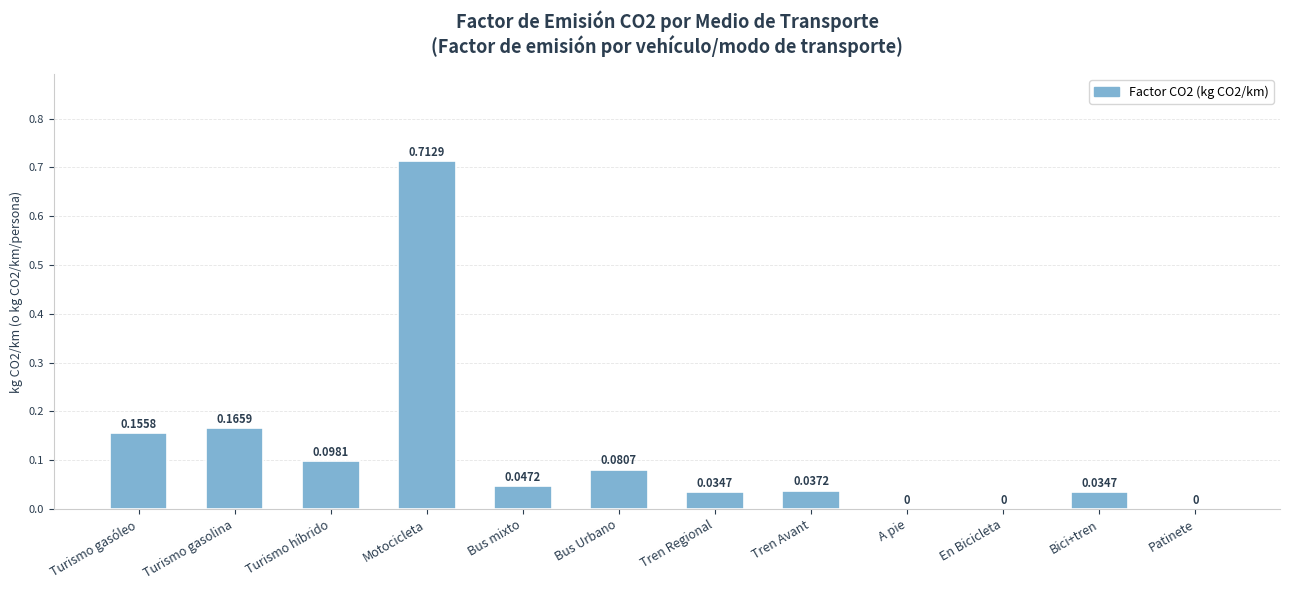

The value at En Bicicleta is 0.0. True or false?

True